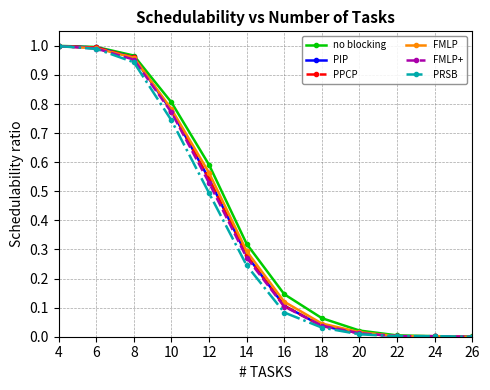

True or false: FMLP and PRSB intersect in this chart.

False